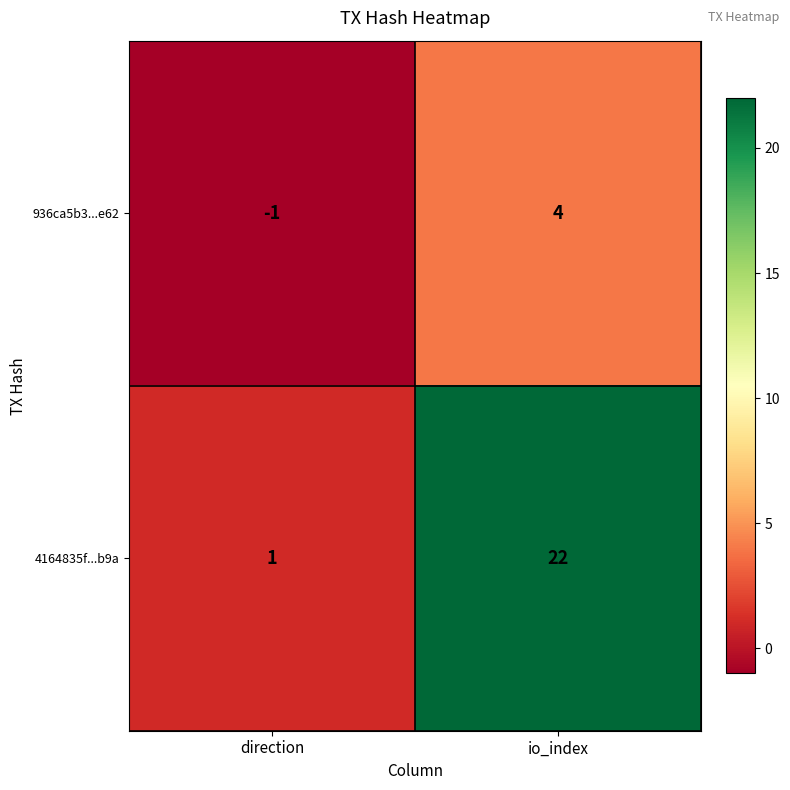

Which series has the largest total across all categories?

4164835f...b9a